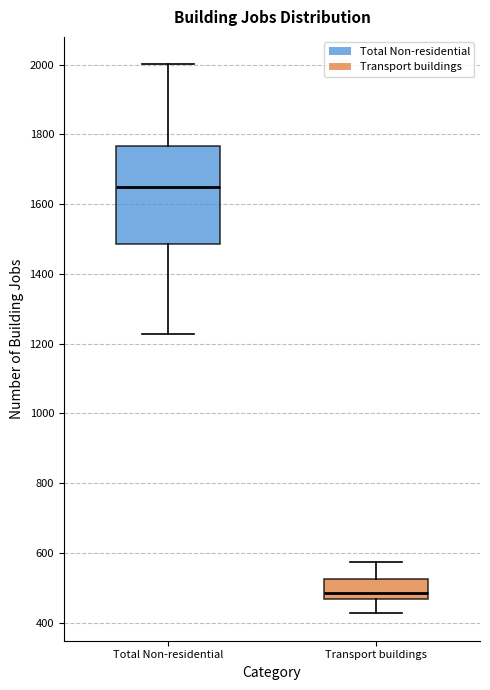

Which box has the lowest median line?

Transport buildings